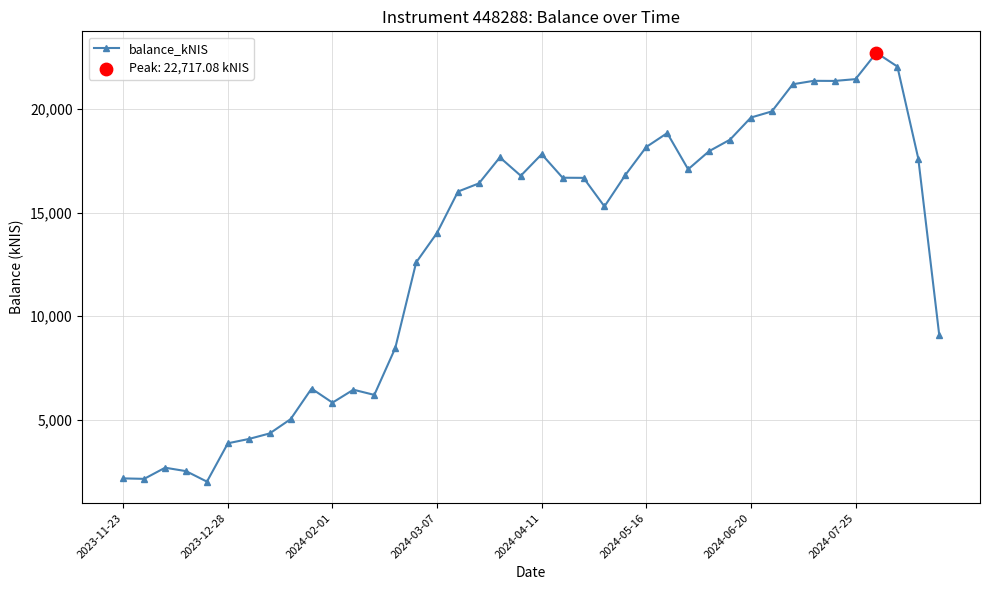

True or false: the data has more than 0 interior local peaks.

True